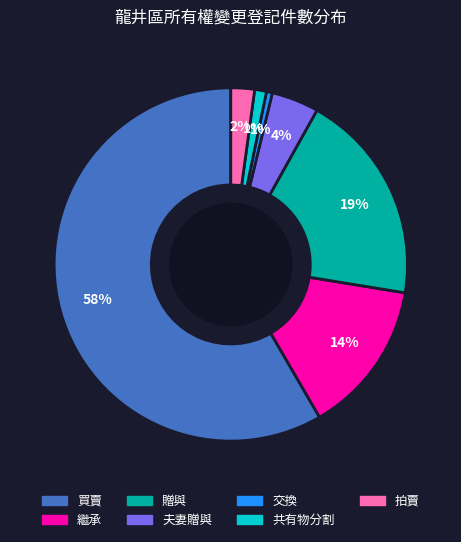

Is the sum of 繼承 and 共有物分割 greater than half?

No